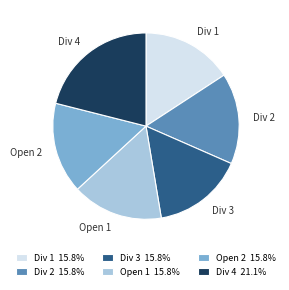

Is Open 1 the majority of the pie?

No